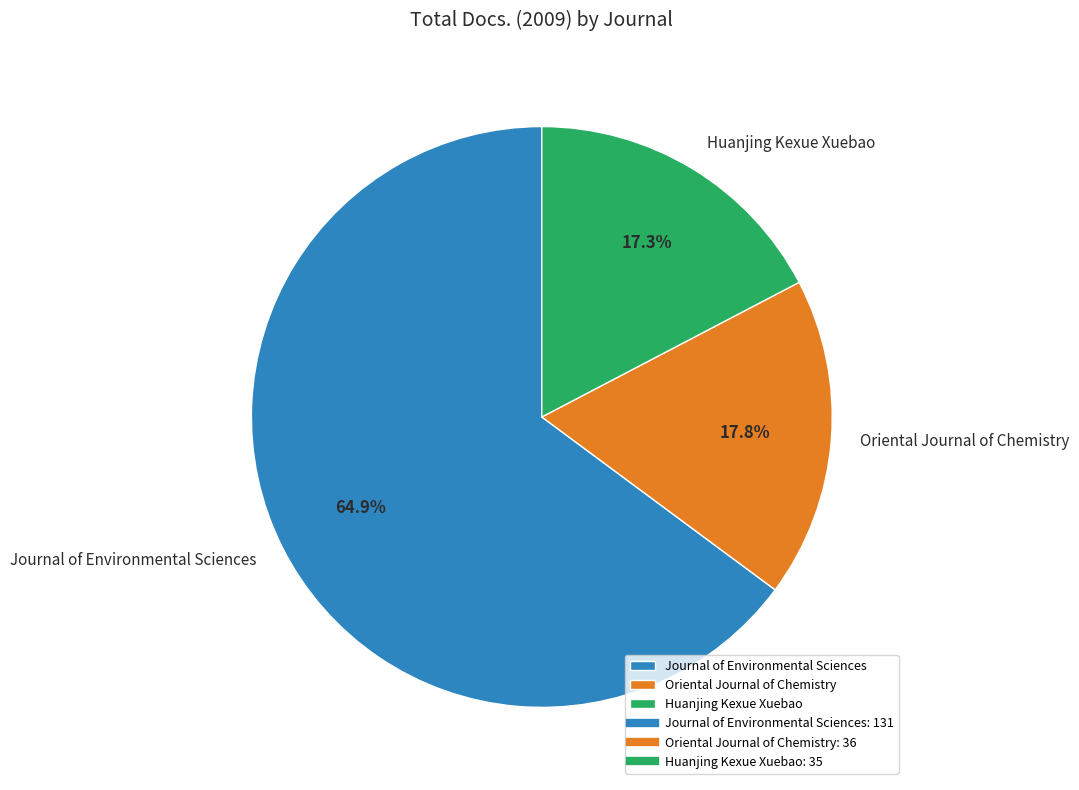

Which has a higher value, Journal of Environmental Sciences or Oriental Journal of Chemistry?

Journal of Environmental Sciences